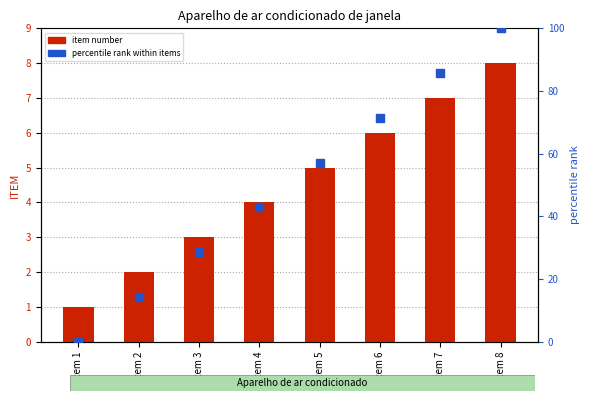

Which series reaches the maximum Y coordinate?

percentile rank within items